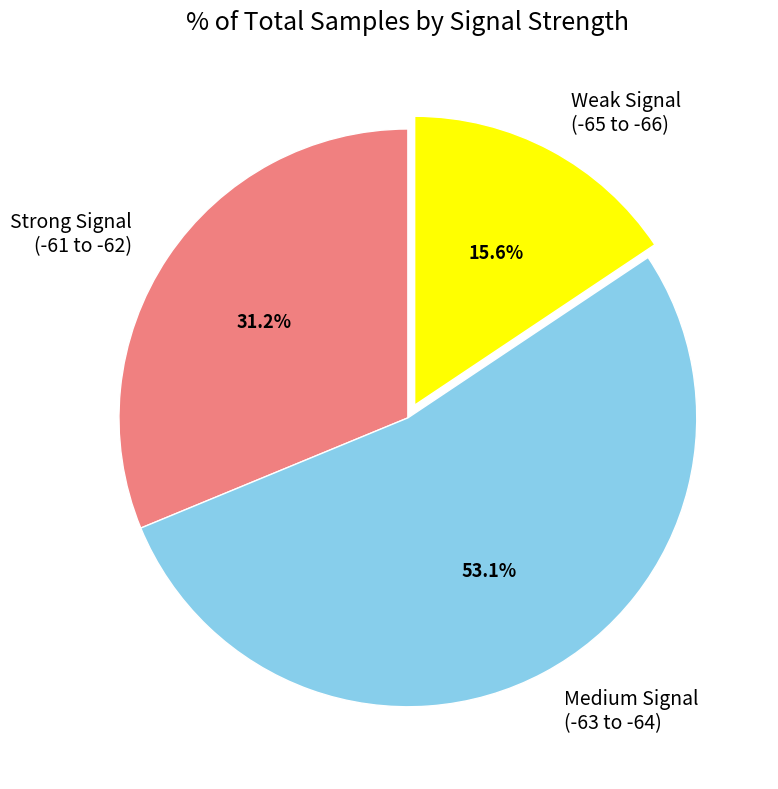

Combined, what portion of the pie is Medium Signal (-63 to -64) and Weak Signal (-65 to -66)?

68.8%